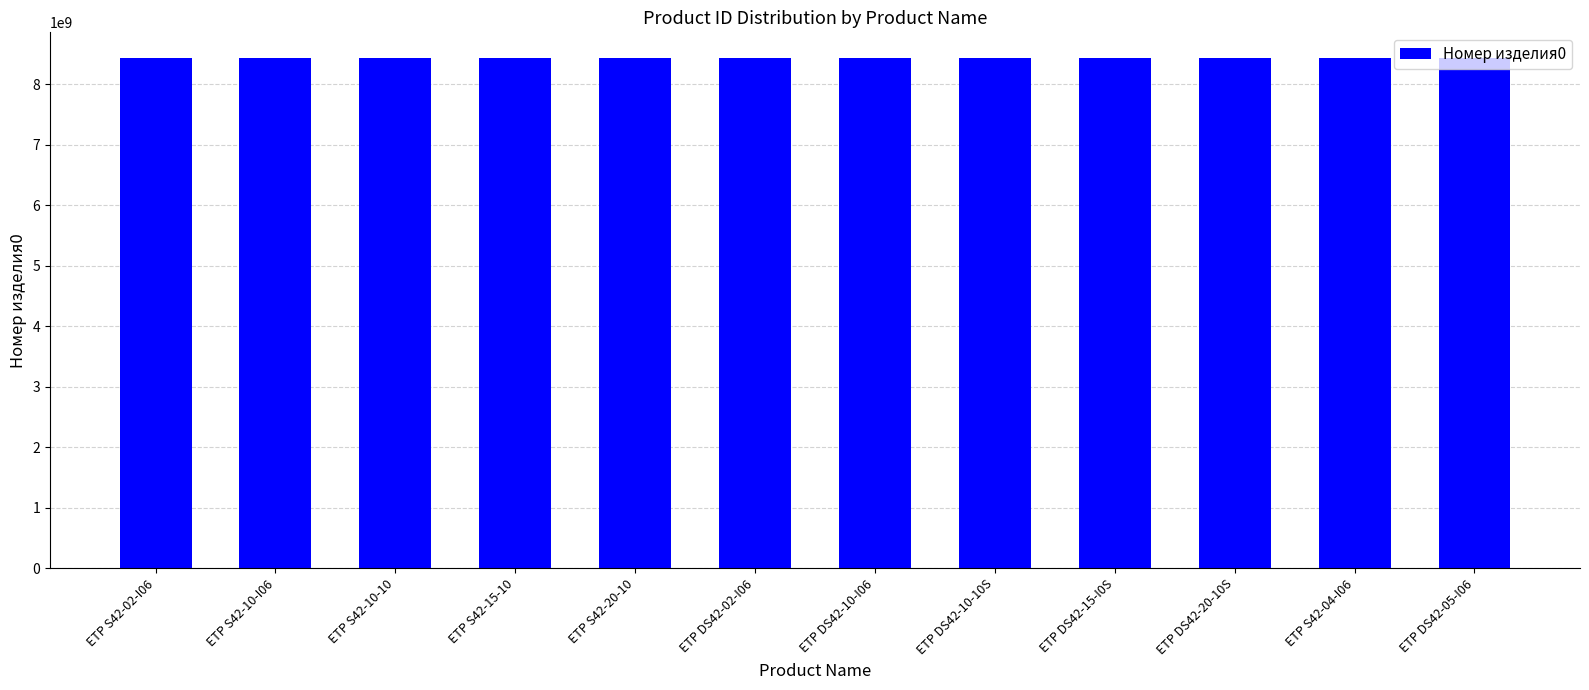

What is the value of the 10th bar from the left?

8433070932